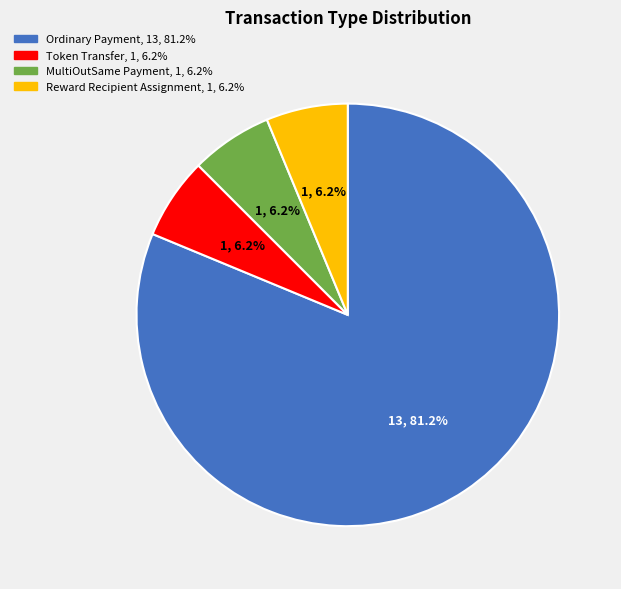

To the nearest percent, what portion does Reward Recipient Assignment represent?

6%